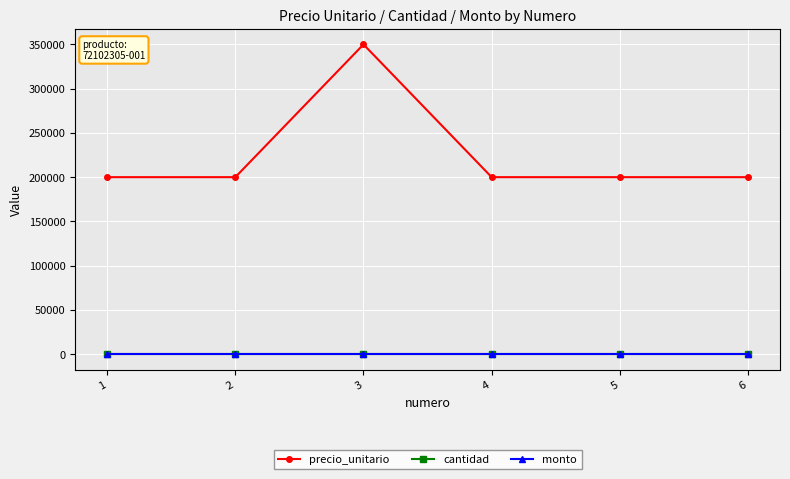

Reading left to right, list all the values displayed in this chart.

precio_unitario: 1=200000	2=200000	3=350000	4=200000	5=200000	6=200000
cantidad: 1=0	2=0	3=0	4=0	5=0	6=0
monto: 1=0	2=0	3=0	4=0	5=0	6=0